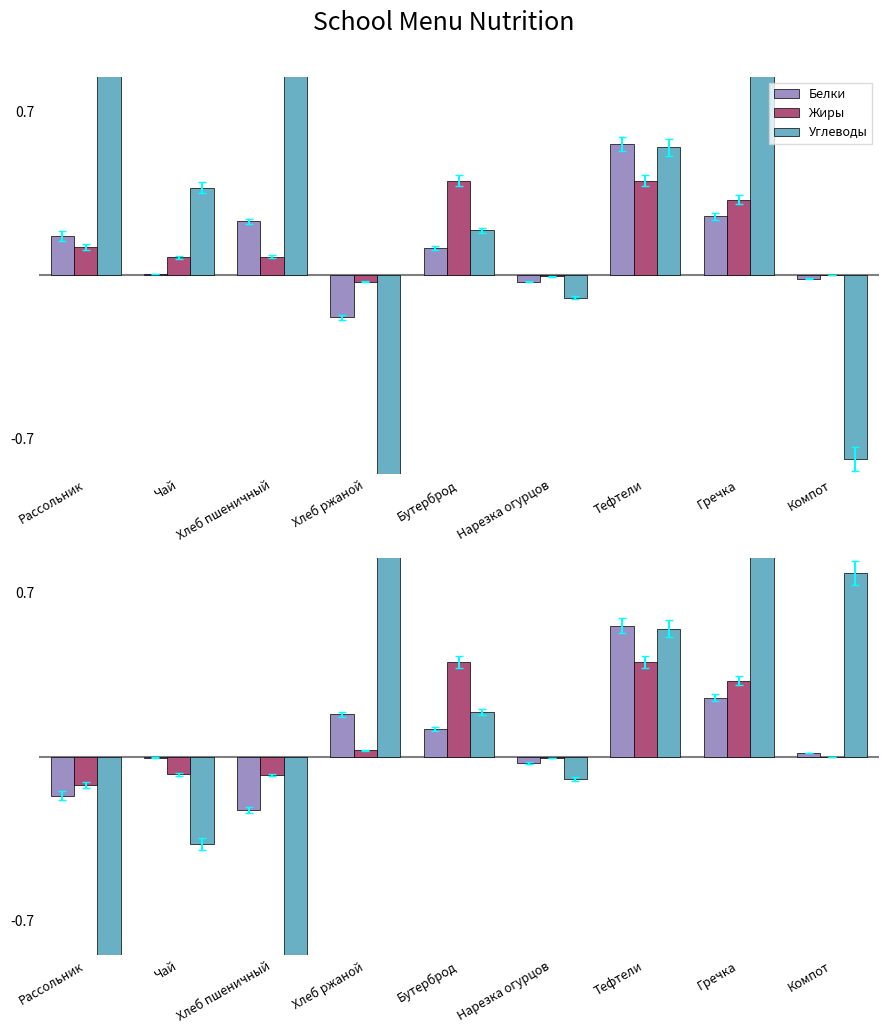

List the series in order of their peak value, lowest first.

Жиры, Белки, Углеводы